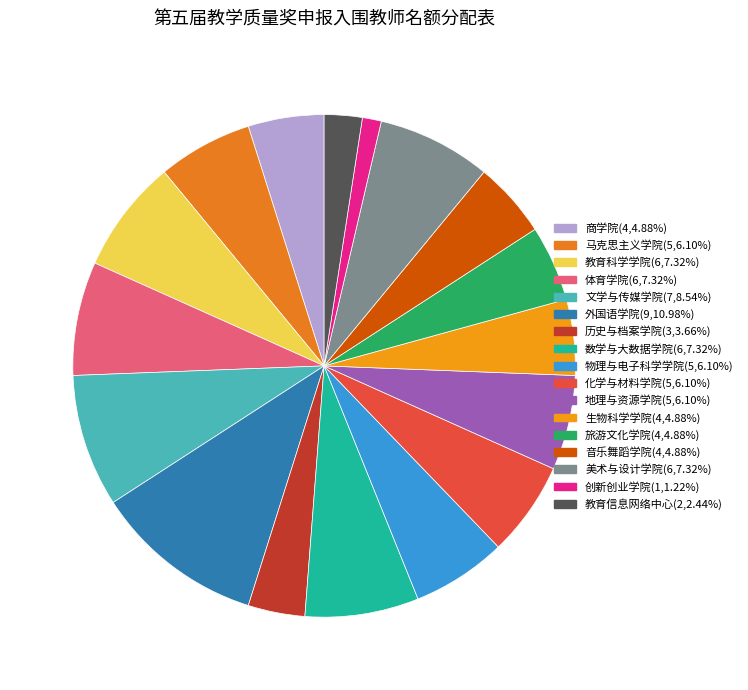

To the nearest percent, what is the average slice percentage?

6%